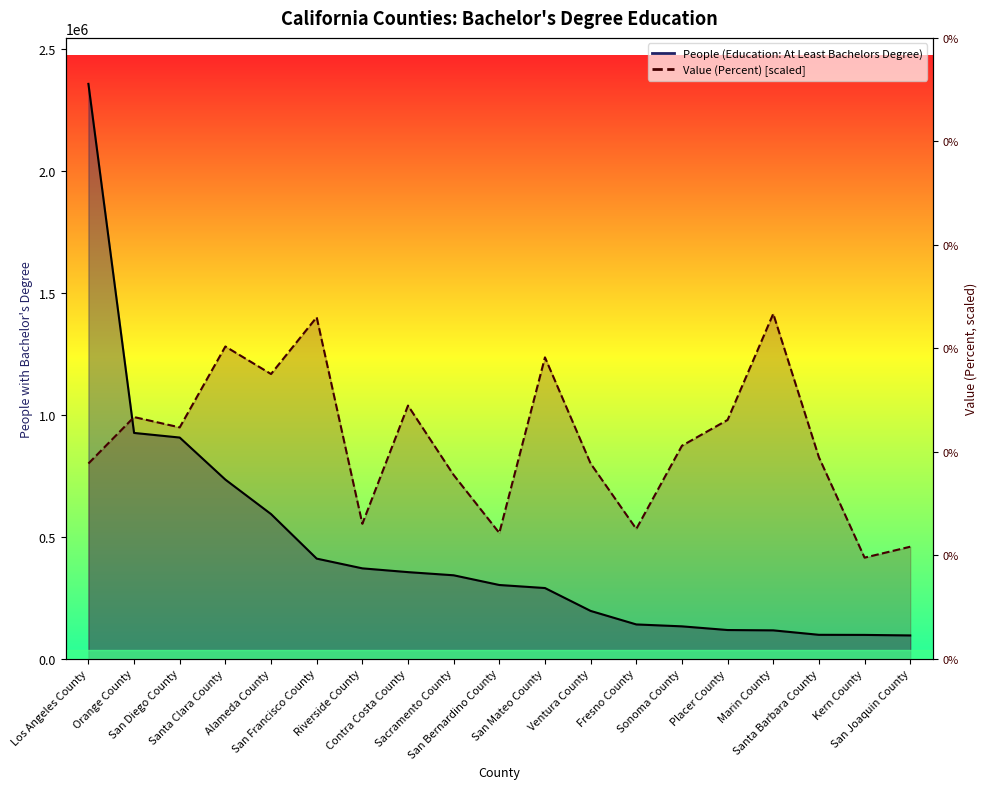

What is the minimum value for People (Education: At Least Bachelors Degree)?

95083.0